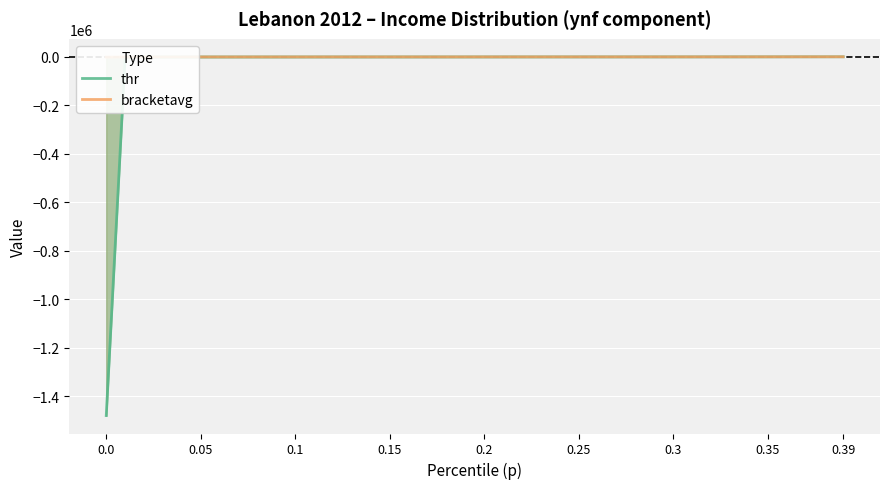

What is the minimum value shown in the chart?

-1479550.6